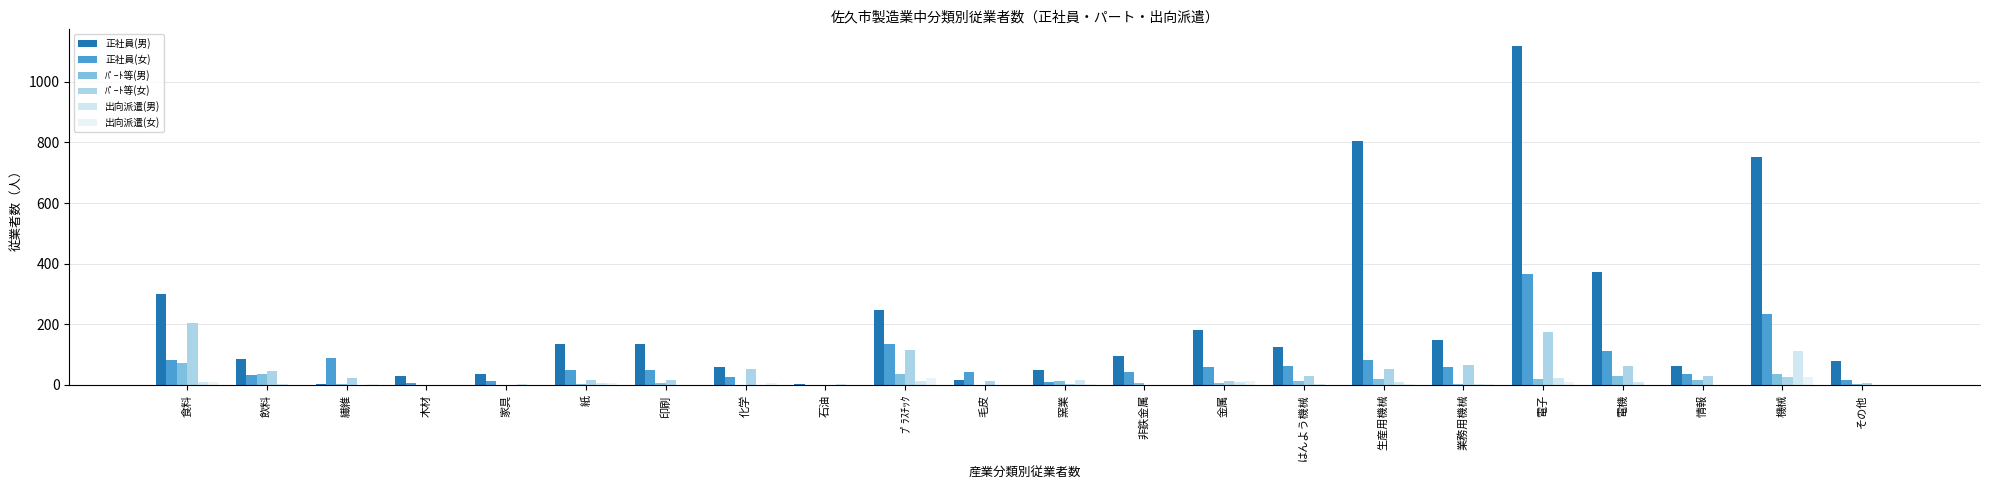

What is the label of the 19th bar from the right?

木材